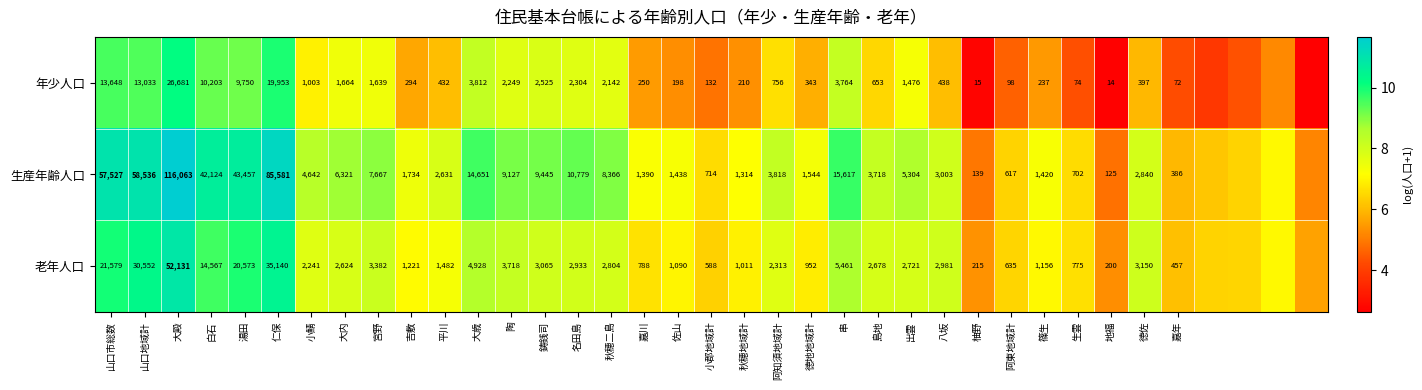

Is the value of 年少人口 at 串 greater than the value of 老年人口 at 陶?

Yes